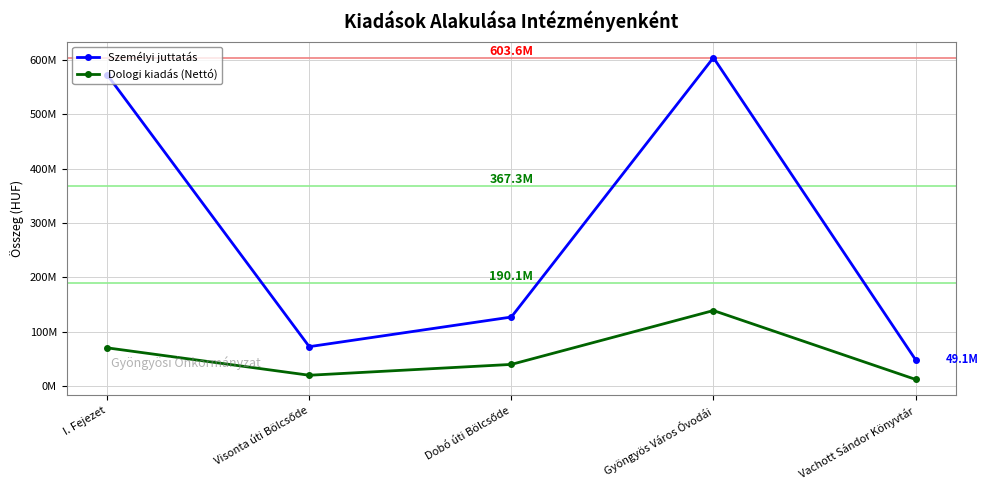

Is the value of Személyi juttatás at Gyöngyös Város Óvodái greater than the value of Dologi kiadás (Nettó) at Gyöngyös Város Óvodái?

Yes